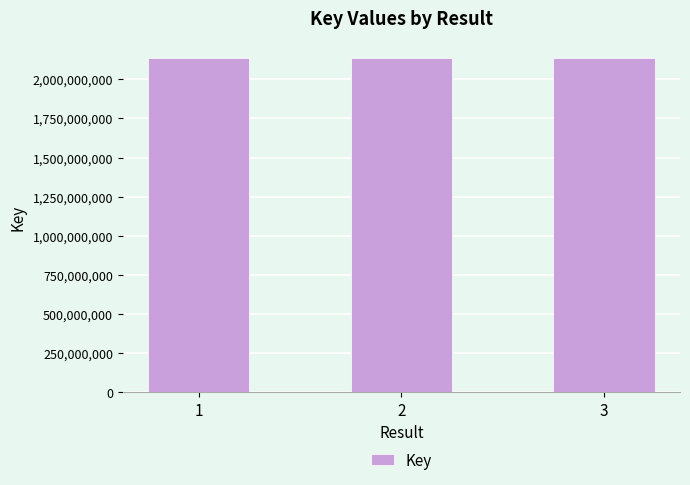

Approximately how many times larger is the value at 2 compared to 3?

1.0